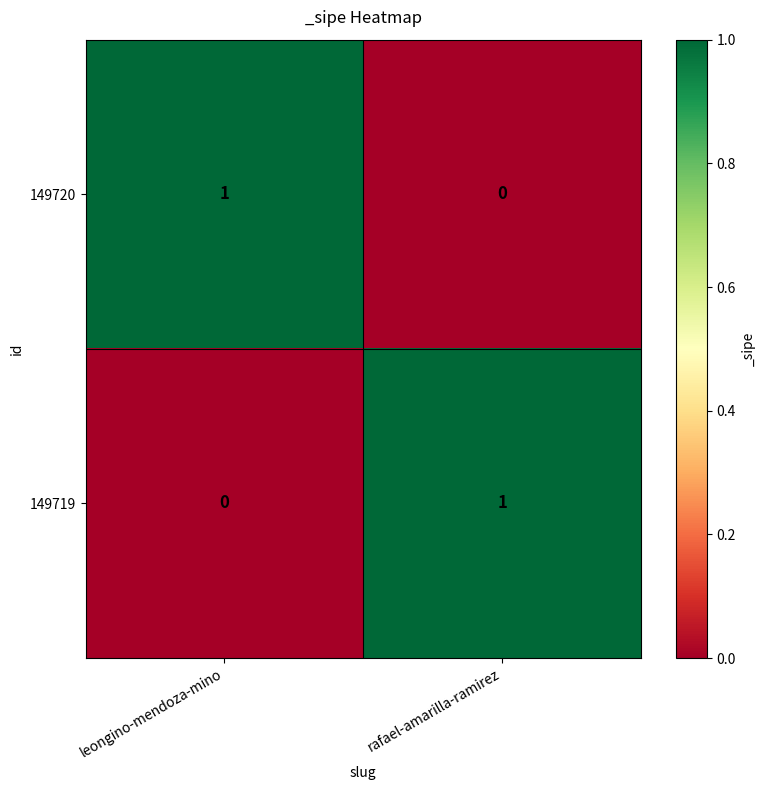

What is the total value across all series at rafael-amarilla-ramirez?

1